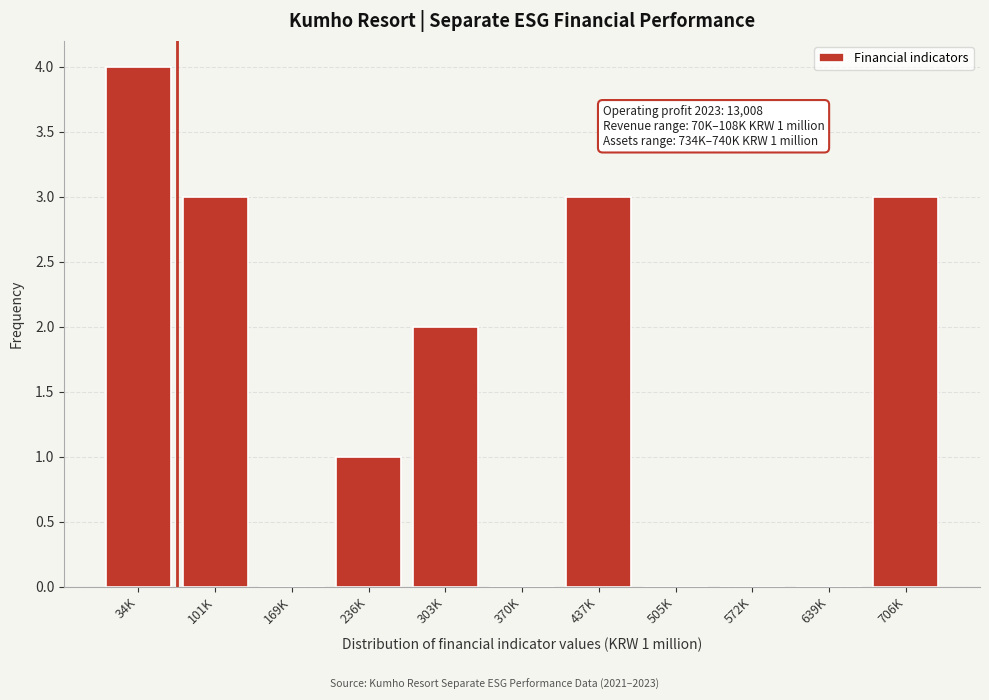

Reading left to right, what are all the values shown in this chart?

34K=4	101K=3	169K=0	236K=1	303K=2	370K=0	437K=3	505K=0	572K=0	639K=0	706K=3